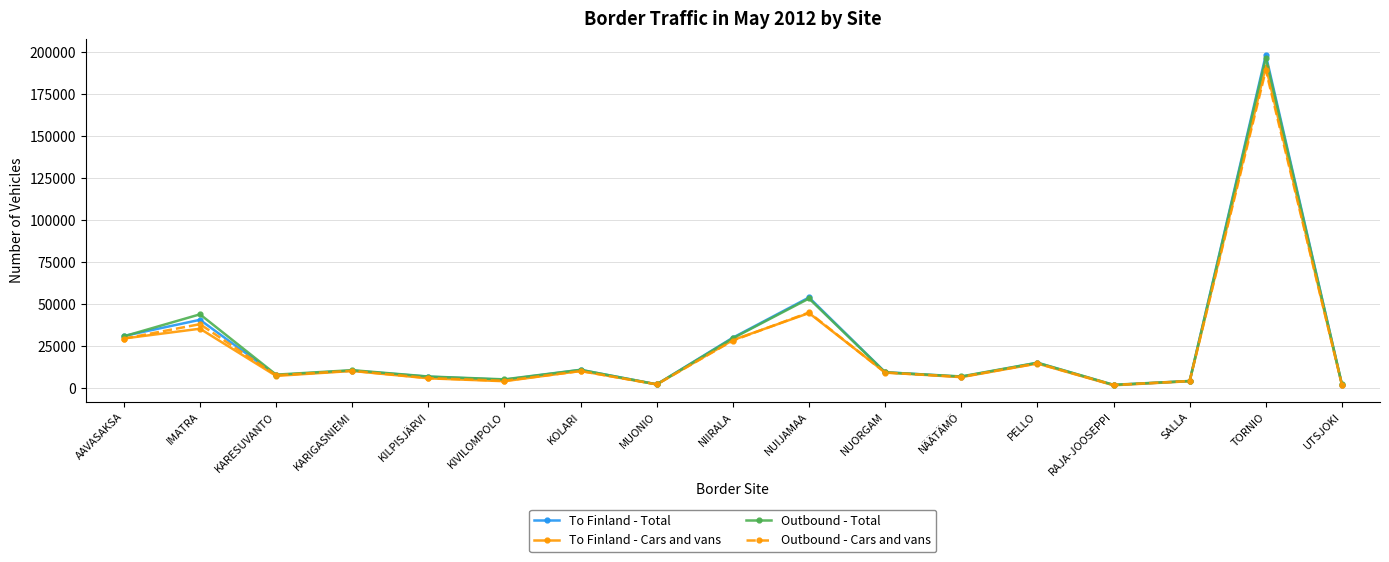

How many values in the To Finland - Cars and vans series are below 9381?

8